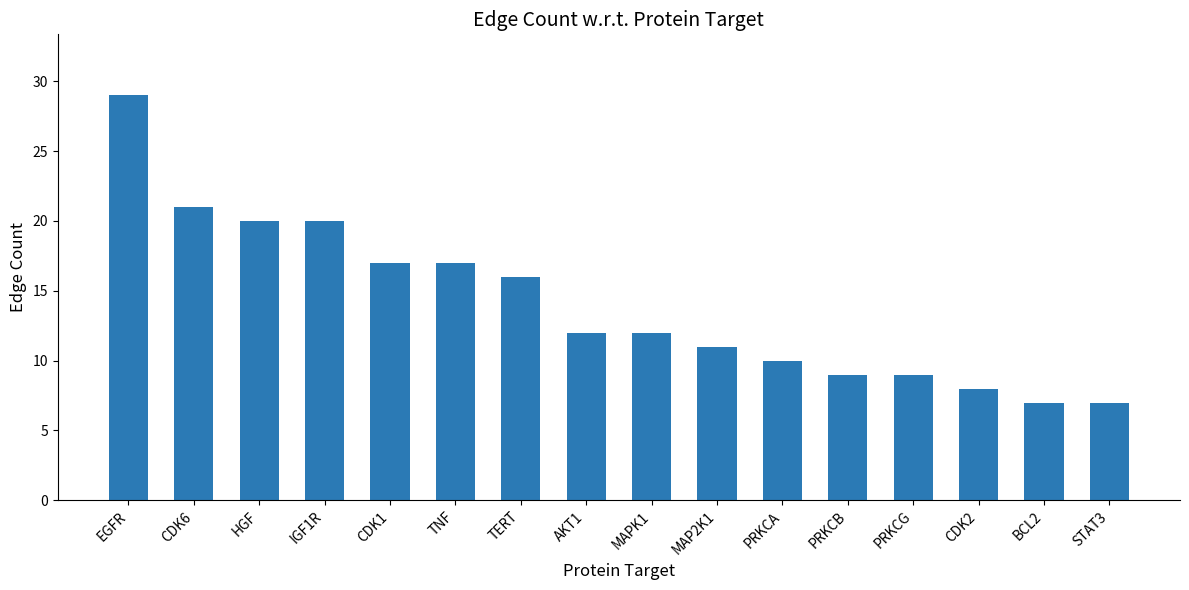

Read the value at PRKCB.

9